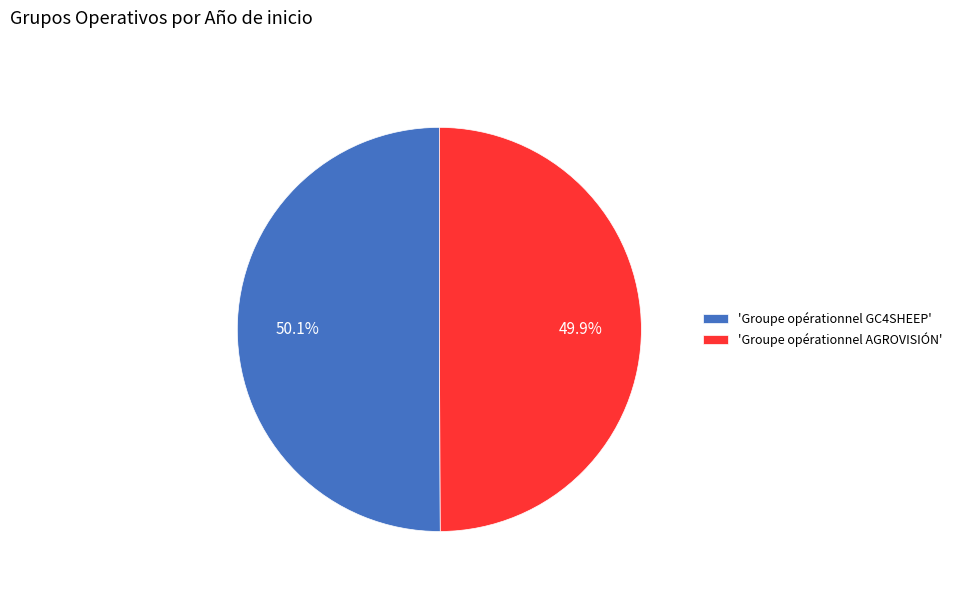

How many segments does this pie chart have?

2